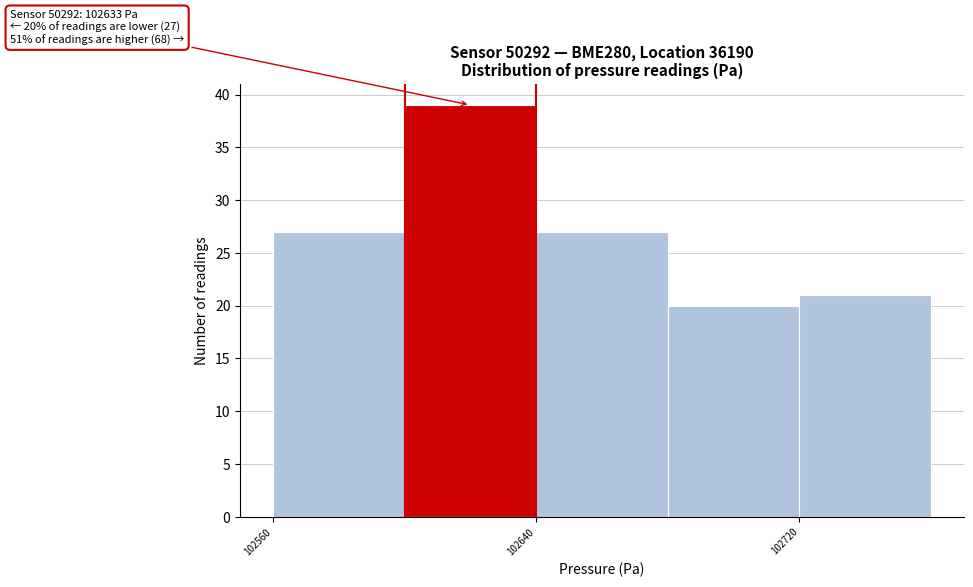

Which range on the x-axis has the tallest bar?

102600 to 102640